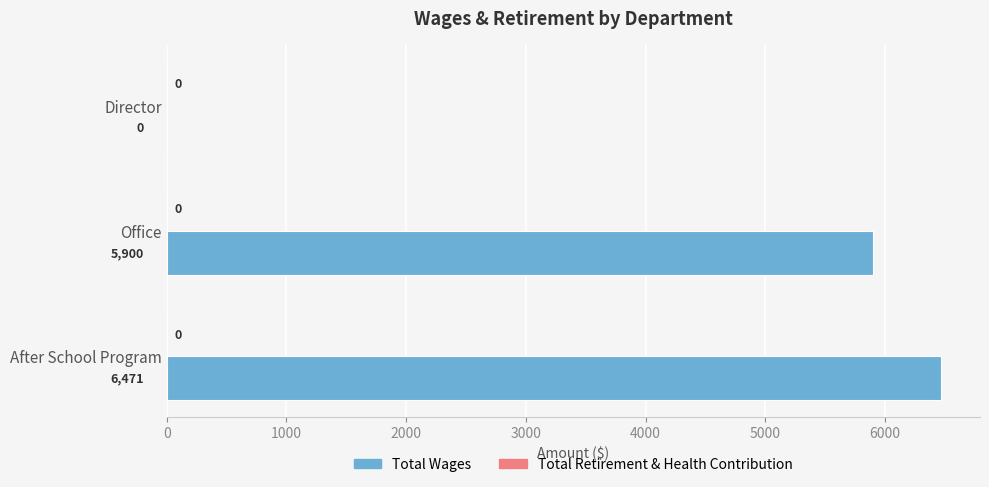

What is the sum of all values?

12371